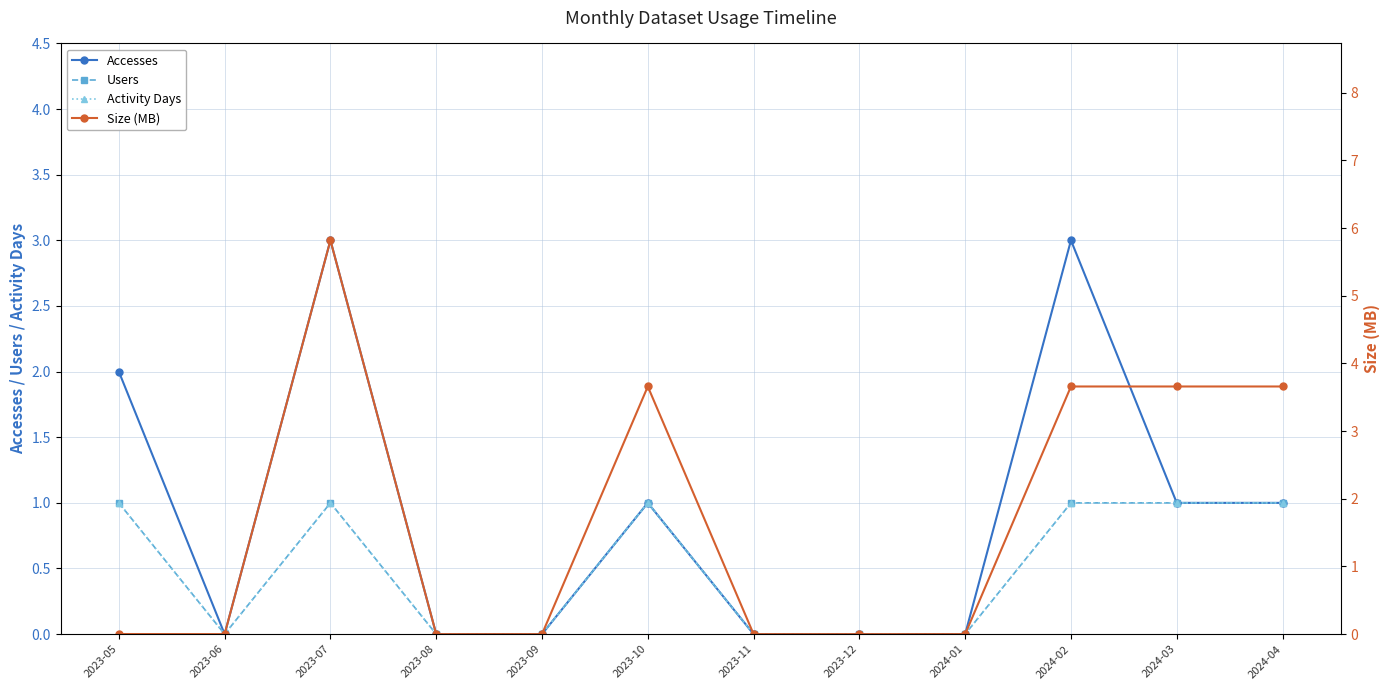

At which category does Size (MB) reach its first local valley?

2023-06